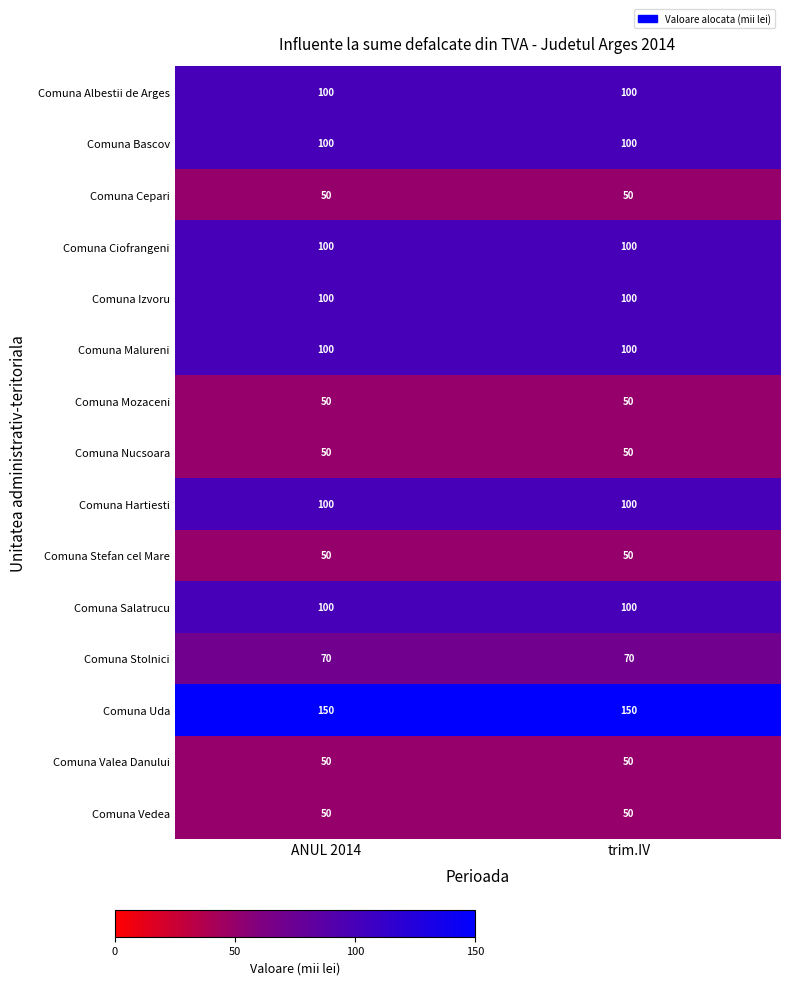

What is the sum of the Comuna Salatrucu values at ANUL 2014 and trim.IV?

200